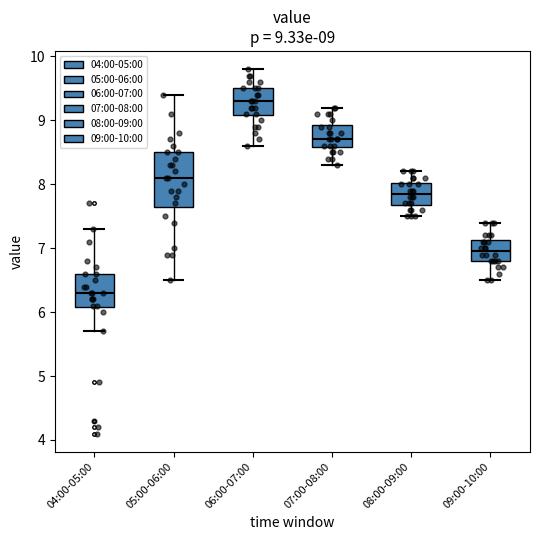

Which box has the highest median line?

06:00-07:00